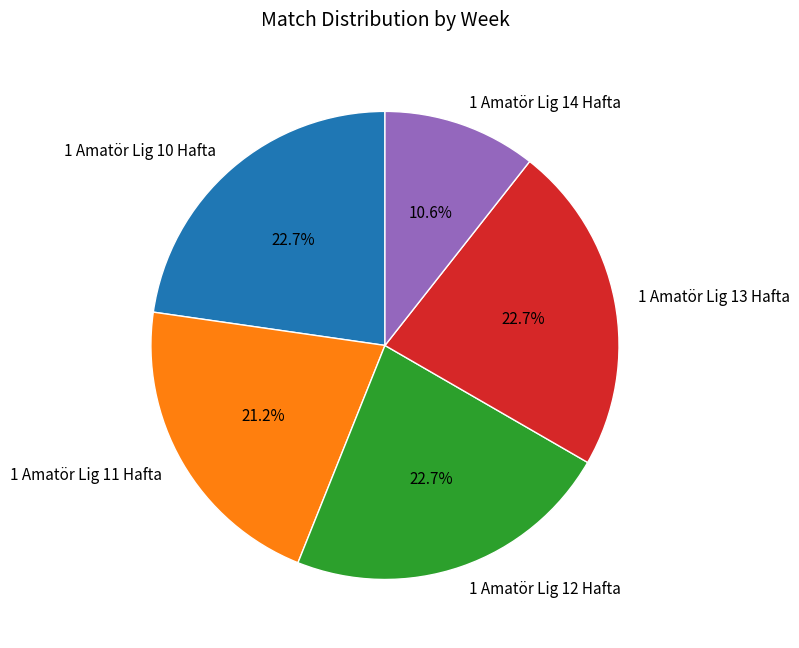

How many slices are in this pie chart?

5